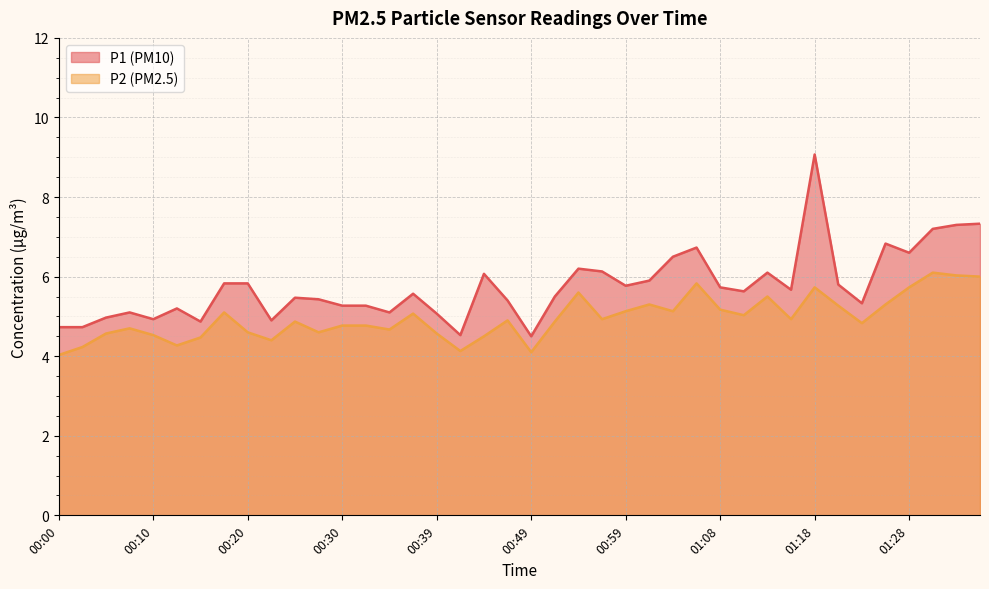

At how many categories does at least one series exceed 5?

32